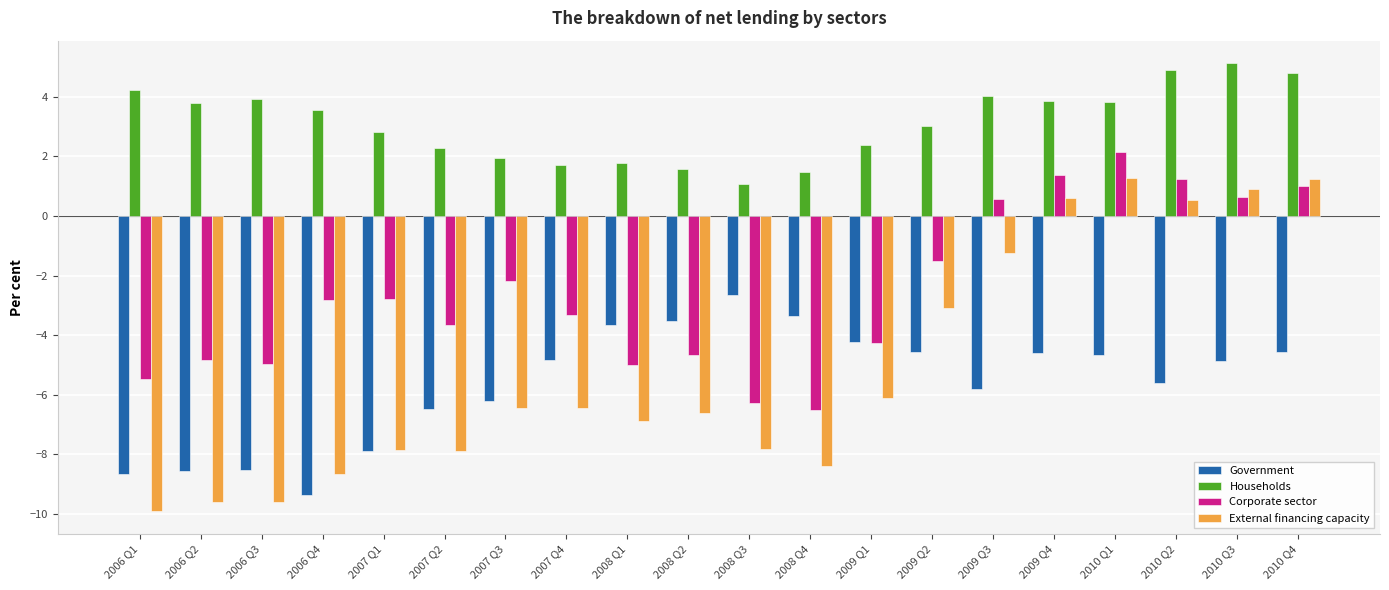

How many data points in External financing capacity are above -6?

7